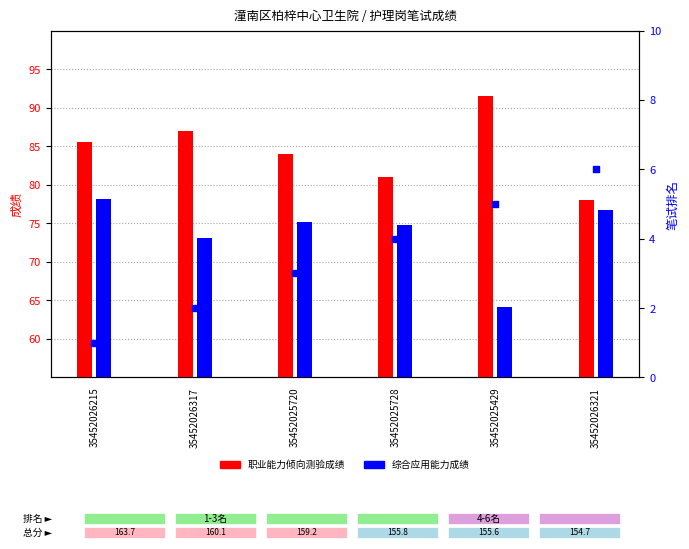

What are all the series names shown in the legend?

职业能力倾向测验成绩, 综合应用能力成绩, 笔试排名